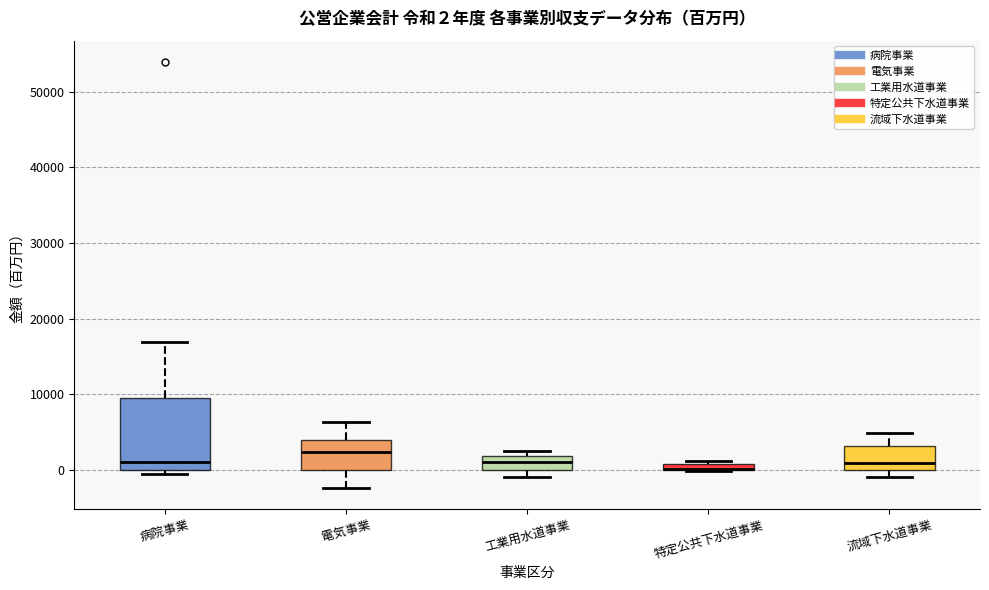

Comparing the boxes themselves (not the whiskers), which one is the tallest?

病院事業